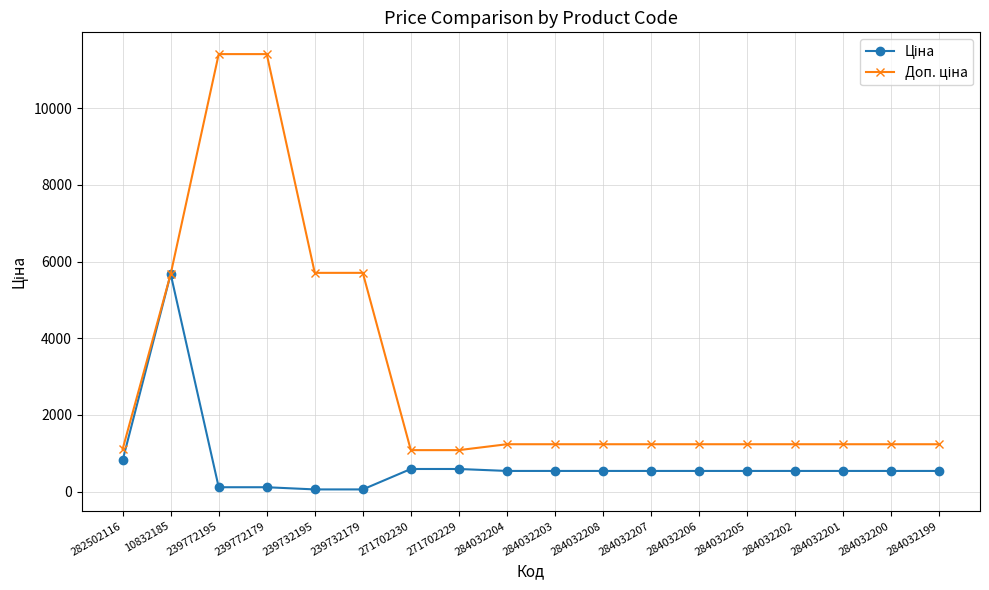

What is the total value across all series at 284032199?

1774.4